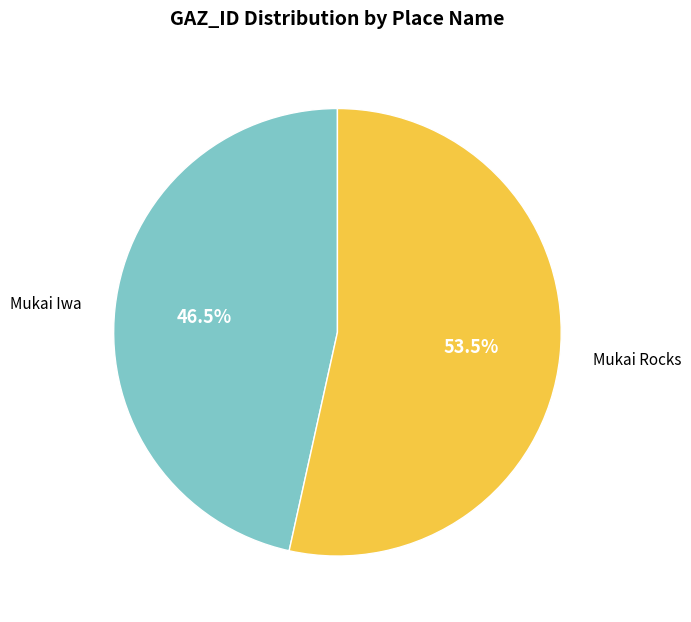

How many segments does this pie chart have?

2